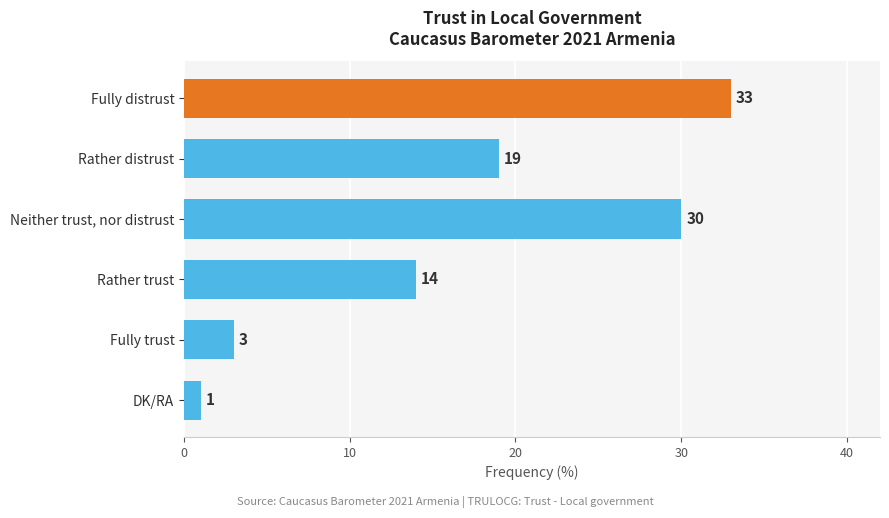

What is the difference between the second highest and minimum values?

29